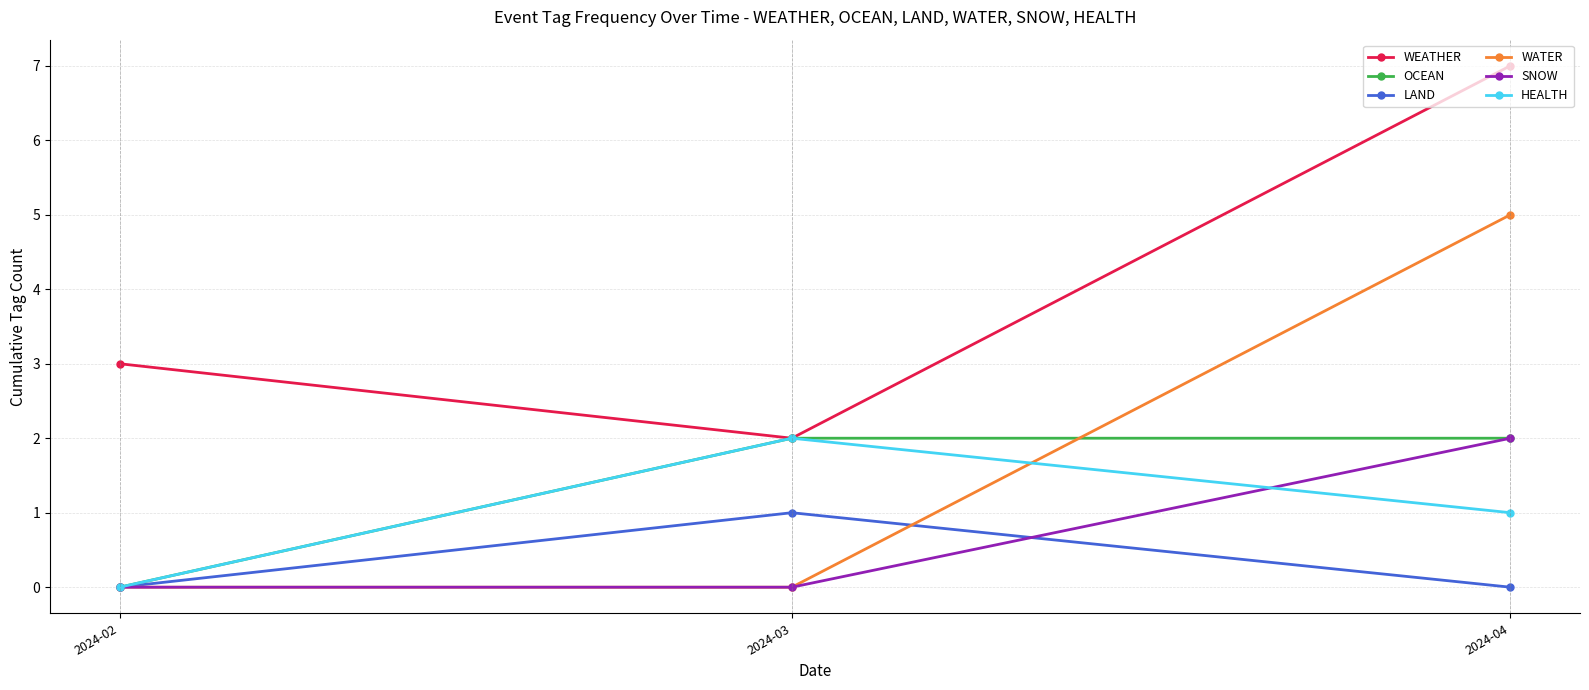

How many distinct data groups are displayed?

6